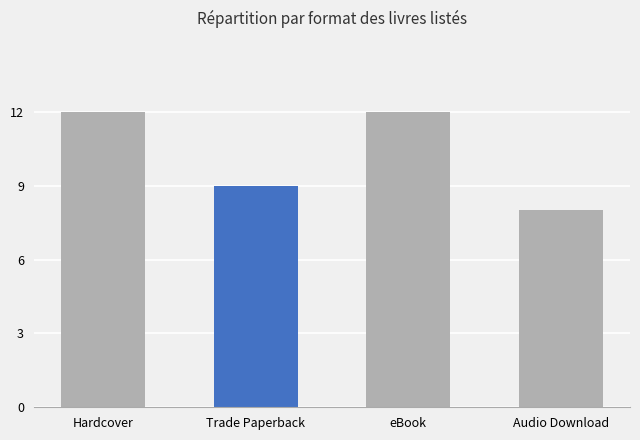

Reading left to right, transcribe all the data shown in this chart.

12	9	12	8